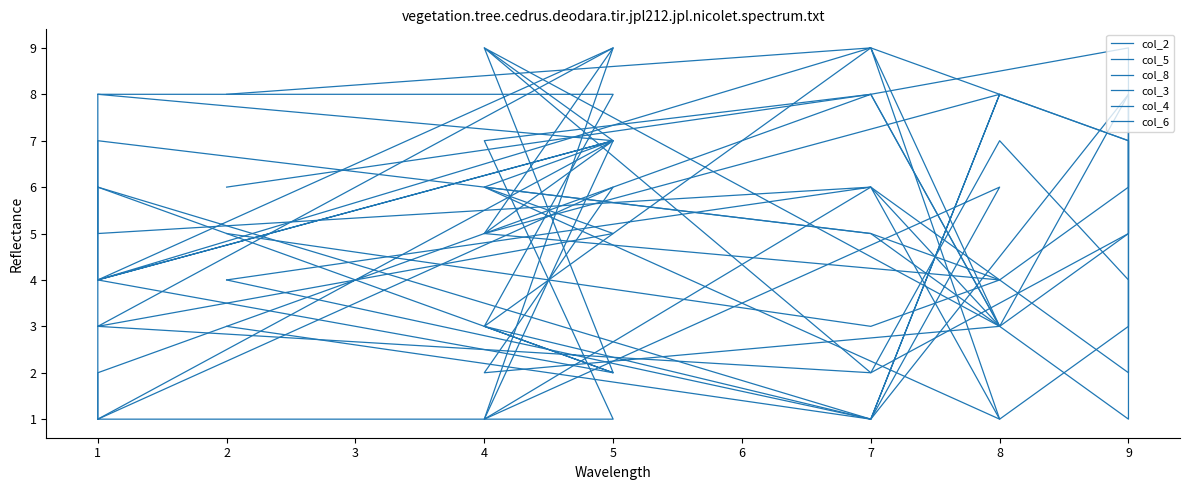

How many intersections are there between col_8 and col_4?

7